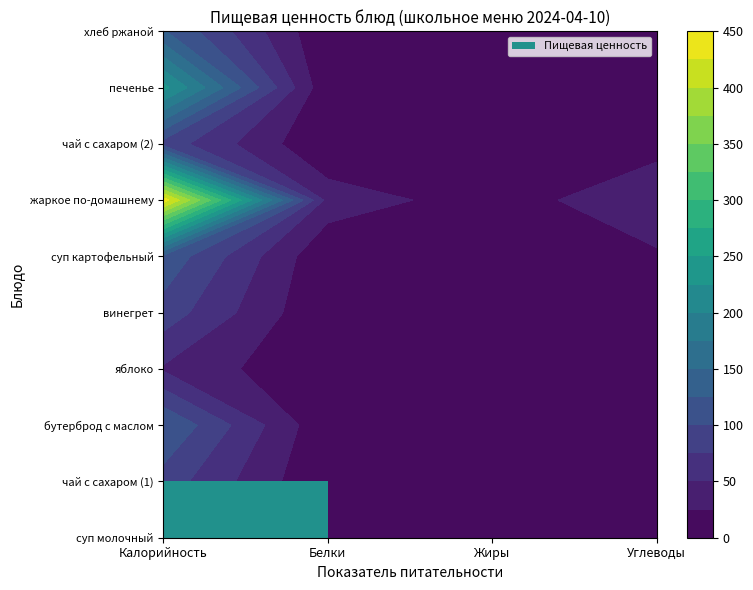

Between хлеб ржаной and винегрет, which is larger?

хлеб ржаной